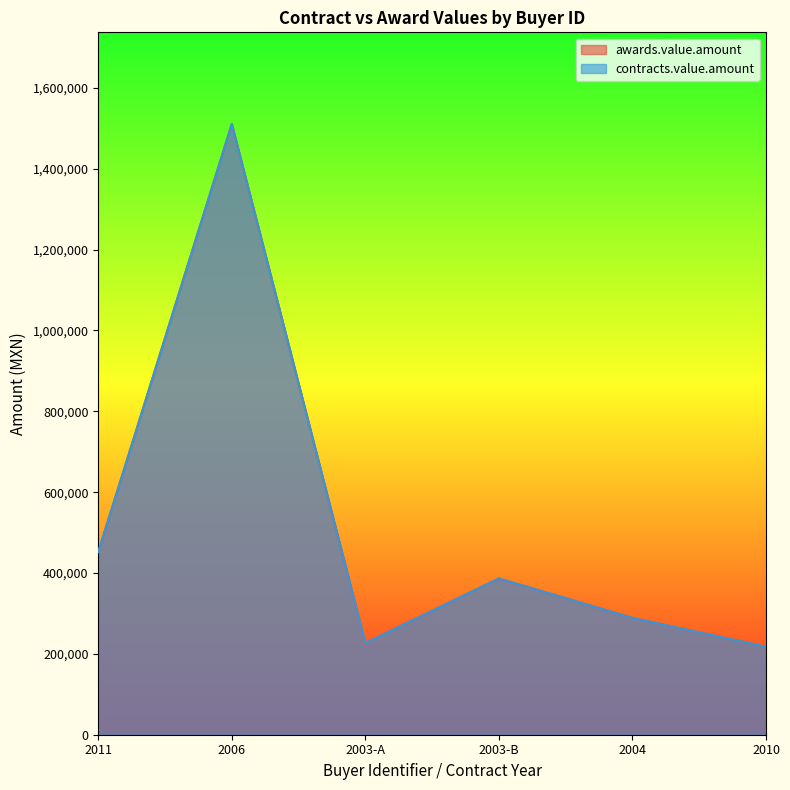

True or false: awards.value.amount and contracts.value.amount cross at least once.

False